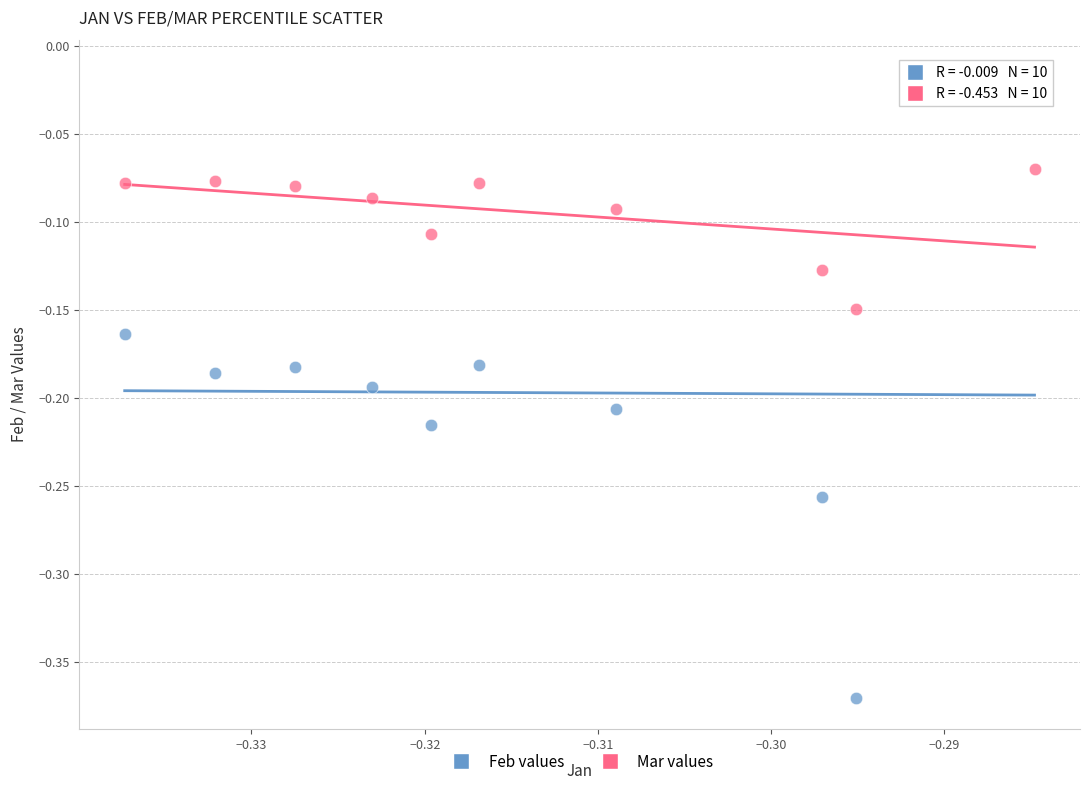

Which series contains the lowest Y value?

Feb values